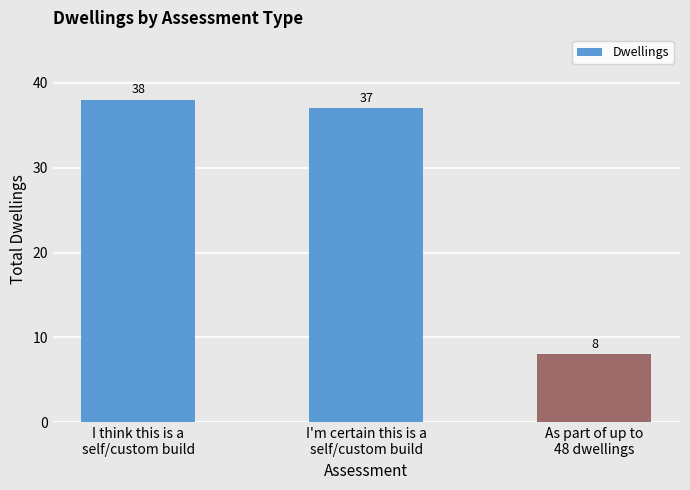

Reading right to left, list all the values displayed in this chart.

8	37	38